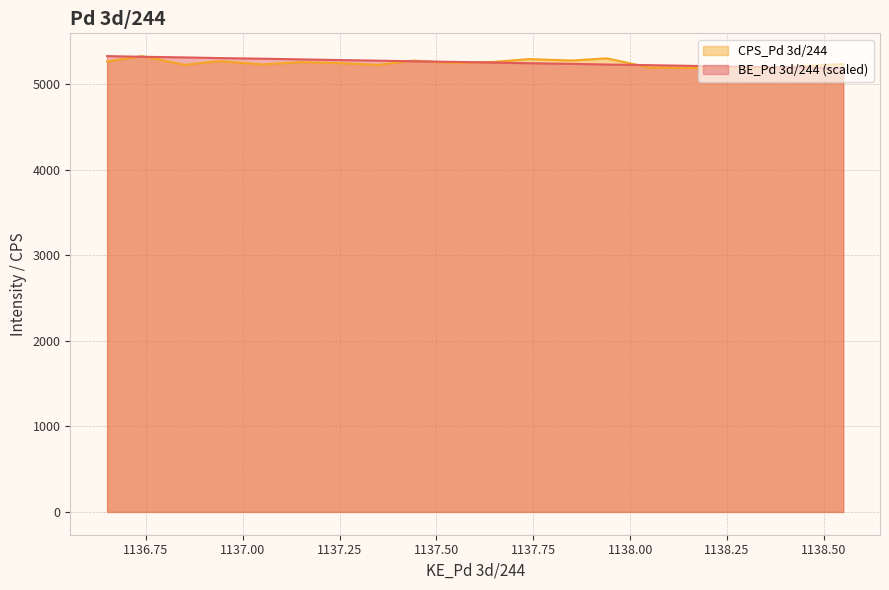

Which series has the largest range (max minus min)?

BE_Pd 3d/244